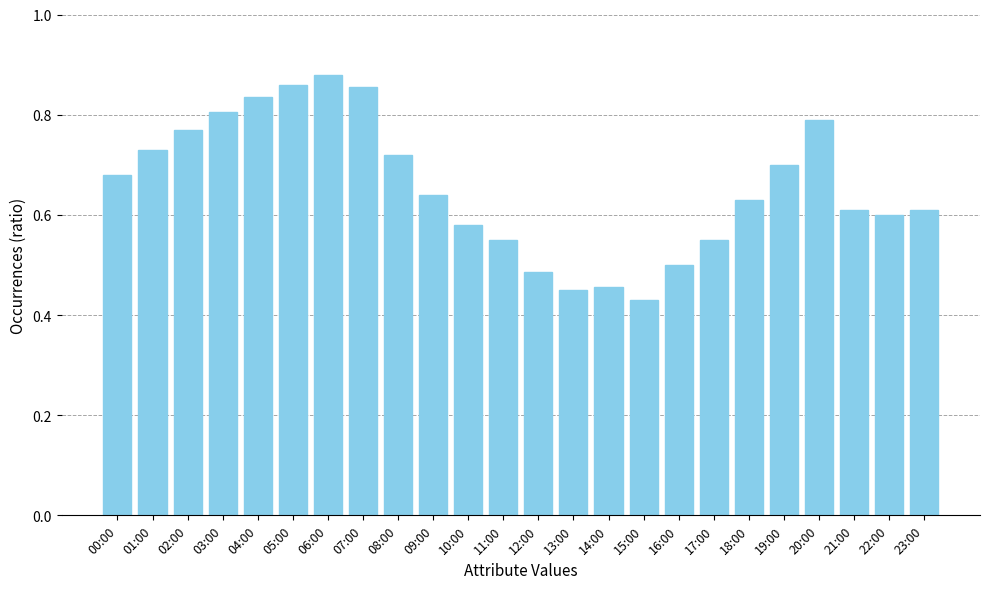

What is the label of the 5th bar from the left?

04:00